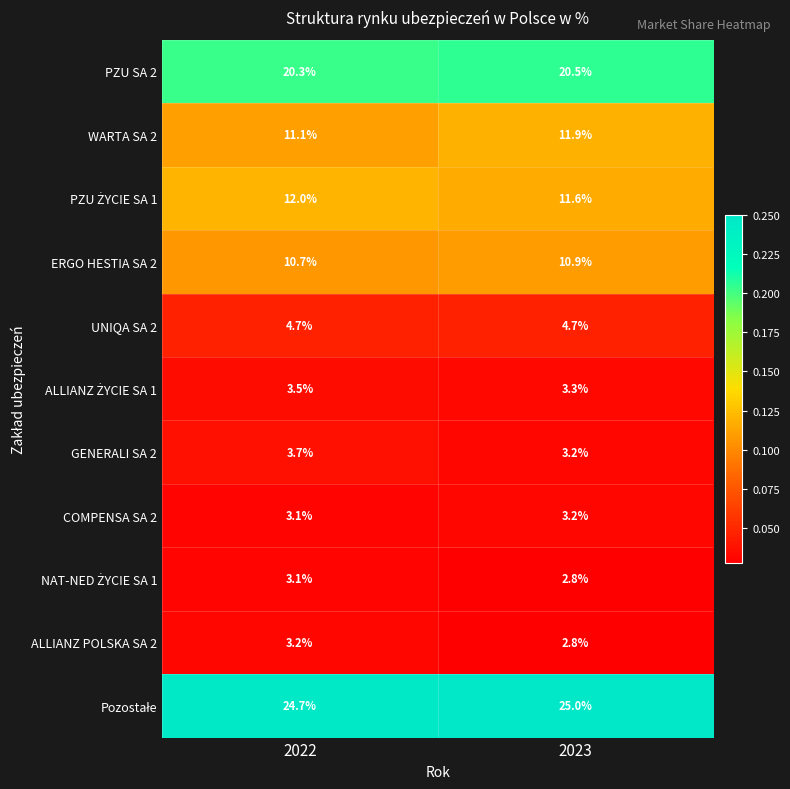

List the labels in order of ALLIANZ POLSKA SA 2 value, smallest first.

2023, 2022